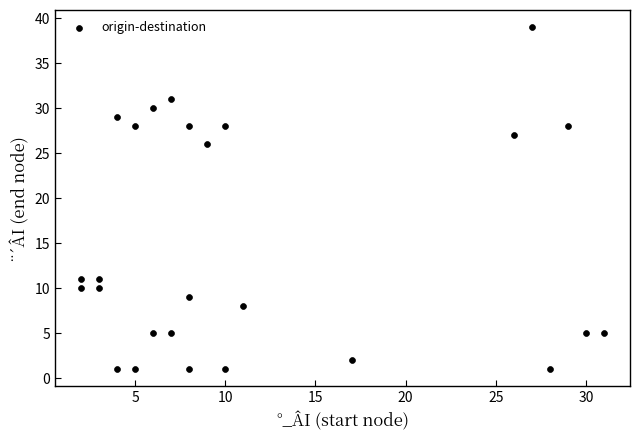

What Y value in the scatter plot is closest to 20?

26